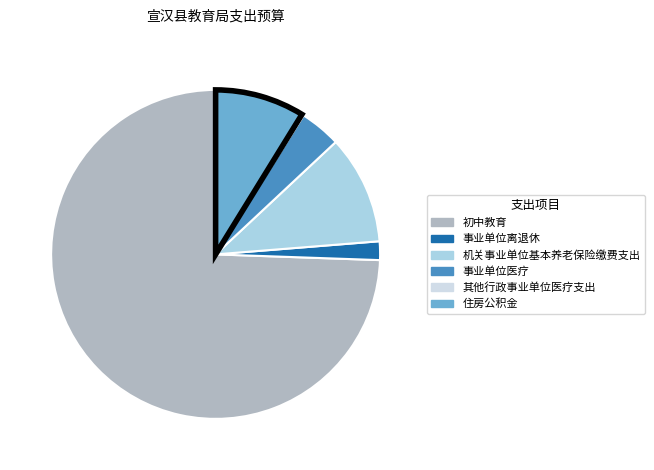

What is the ratio of the value at 事业单位医疗 to the value at 机关事业单位基本养老保险缴费支出?

0.4